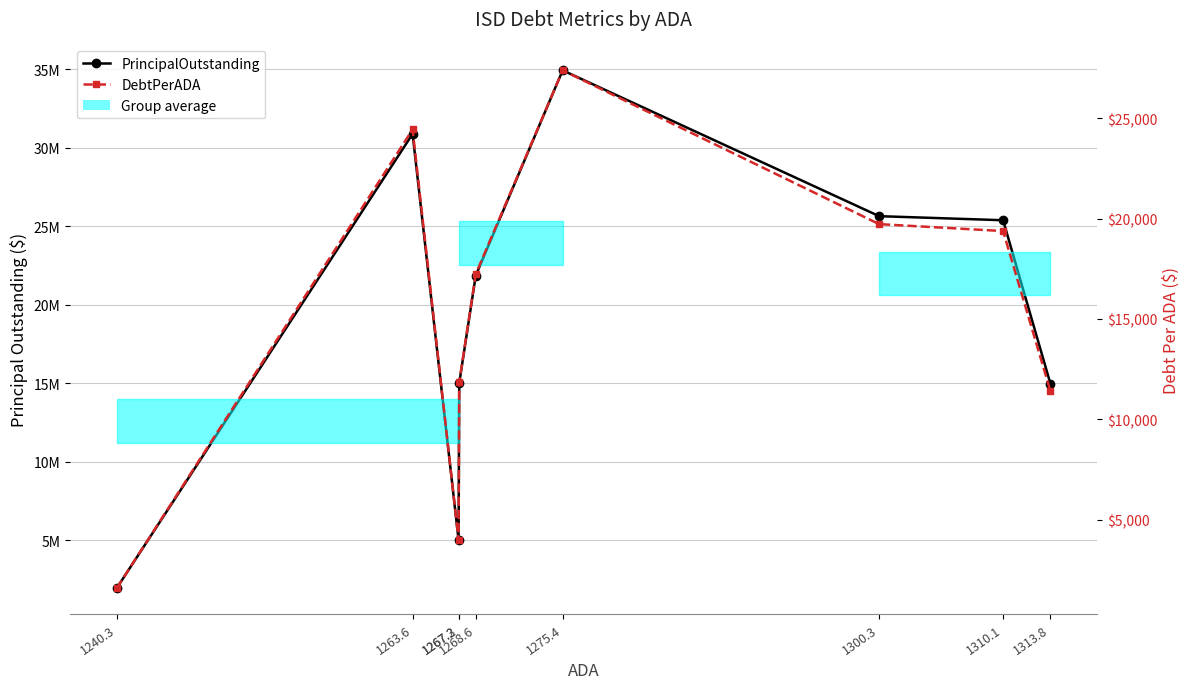

At how many categories does at least one series exceed 31585466?

1